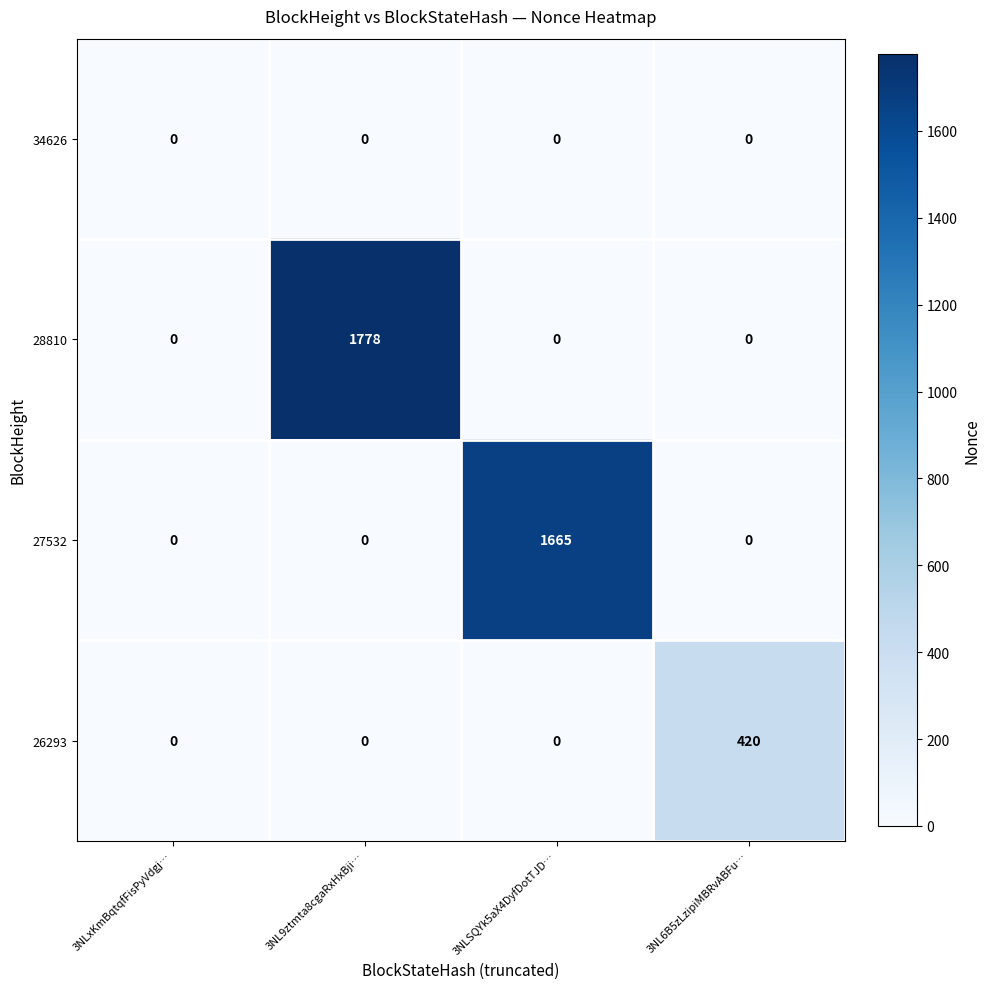

What is the maximum value for 28810?

1778